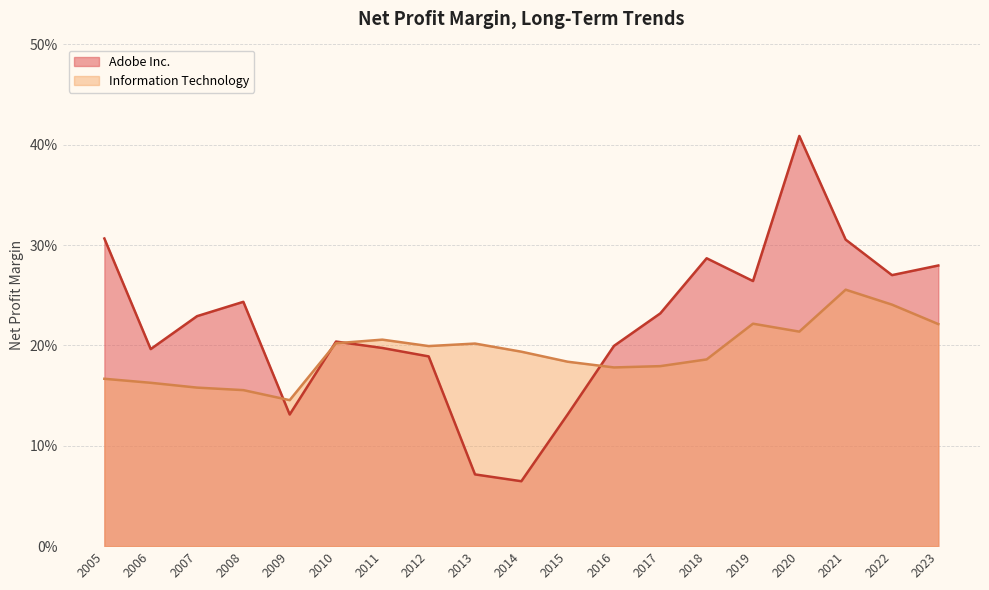

The Information Technology series shows 0.2 at 2019. True or false?

True